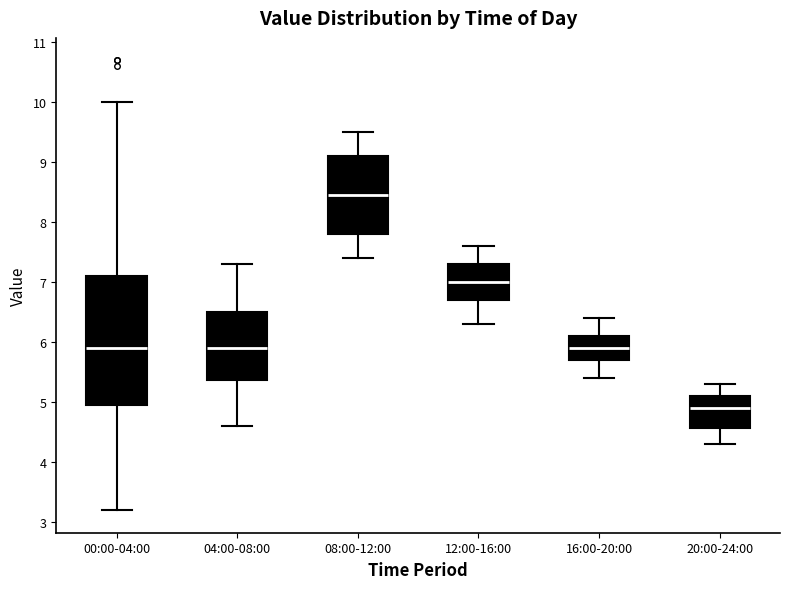

Where is the lower edge of the box for 12:00-16:00 on the y-axis? The values are not printed on the chart, so give them approximately, as read against the axis.

6.7